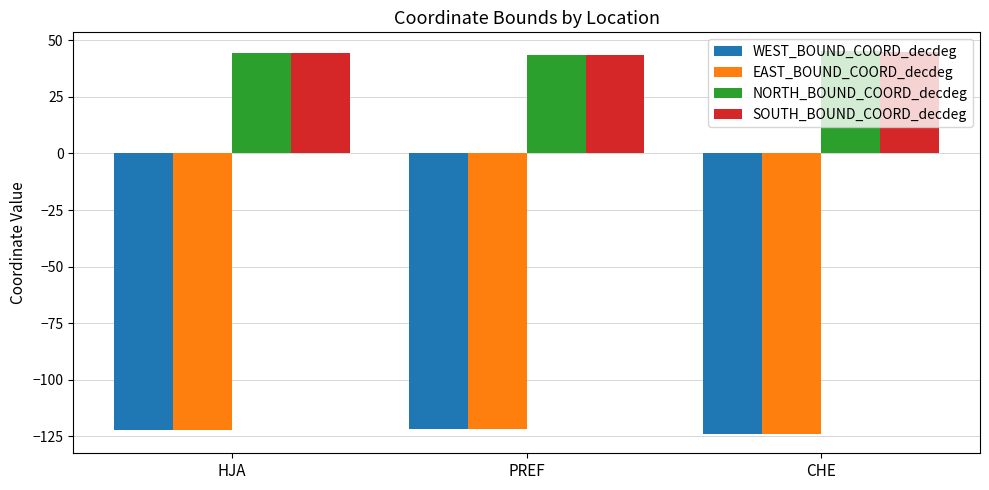

Is the value of SOUTH_BOUND_COORD_decdeg at CHE greater than the value of WEST_BOUND_COORD_decdeg at HJA?

Yes